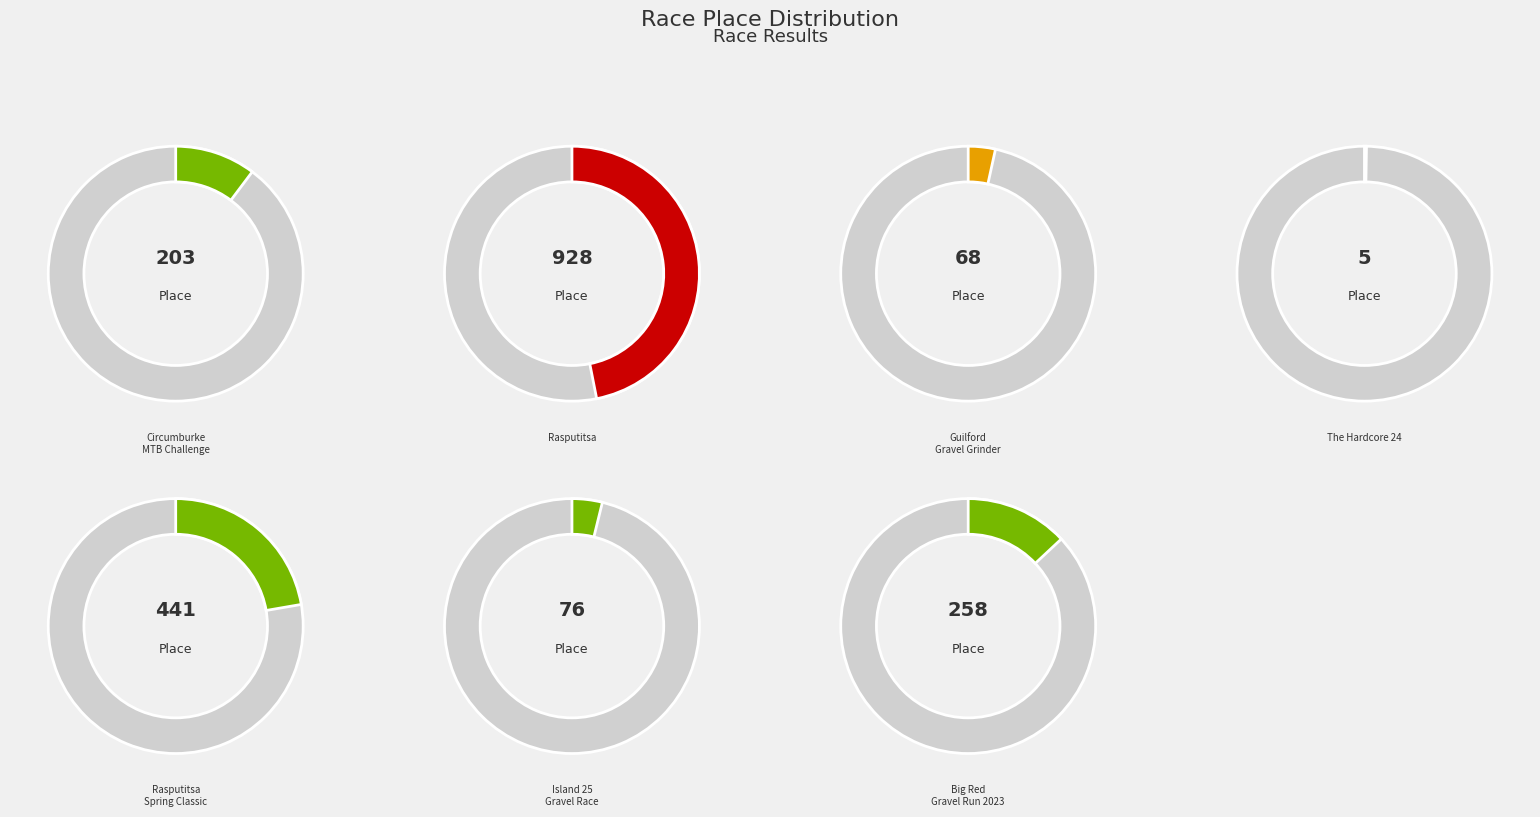

True or false: Guilford Gravel Grinder accounts for 1% of the total.

False